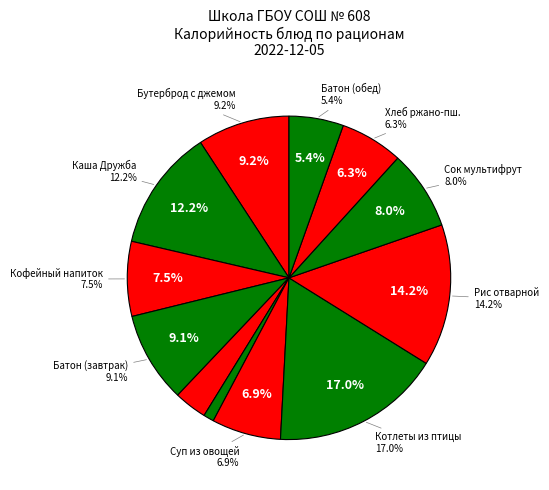

What percentage is the КОФЕЙНЫЙ НАПИТОК slice, to the nearest percent?

7%